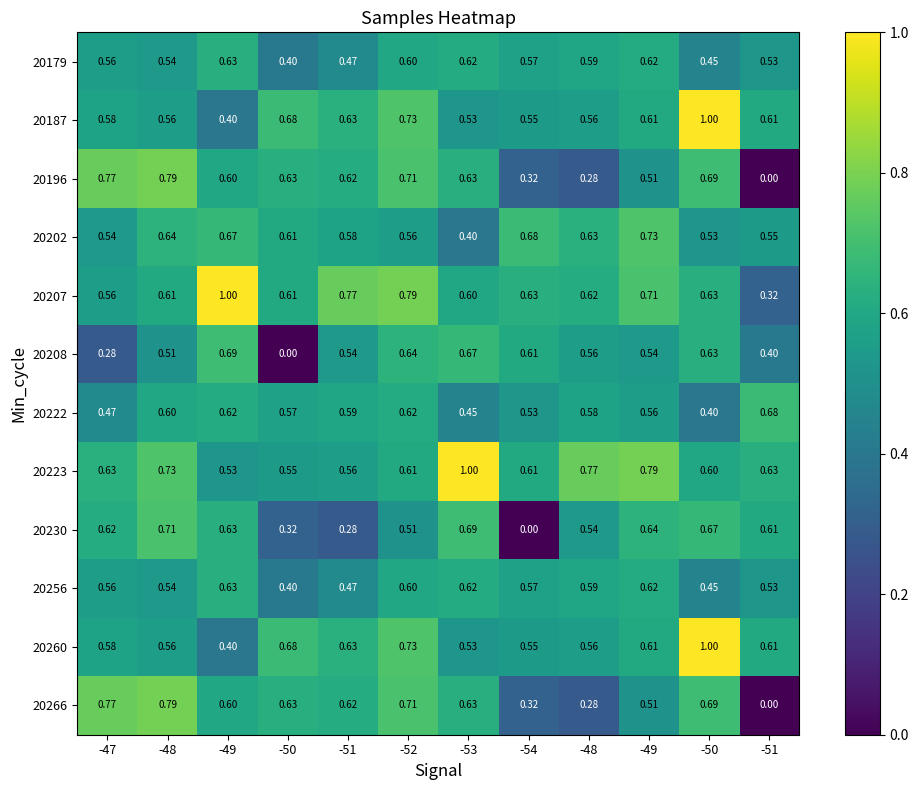

How many categories are shown in the chart?

12